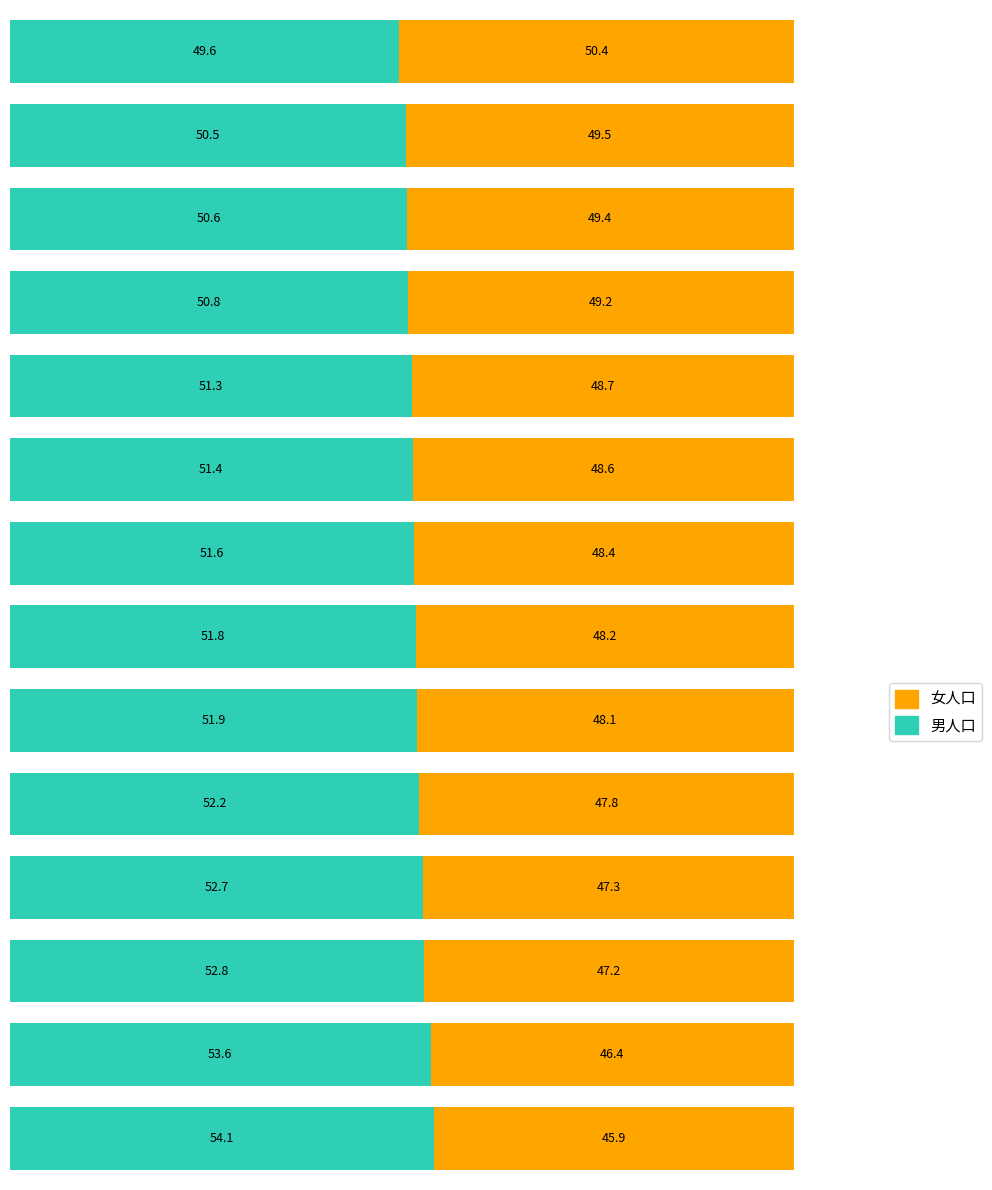

What are all the series names shown in the legend?

女人口, 男人口